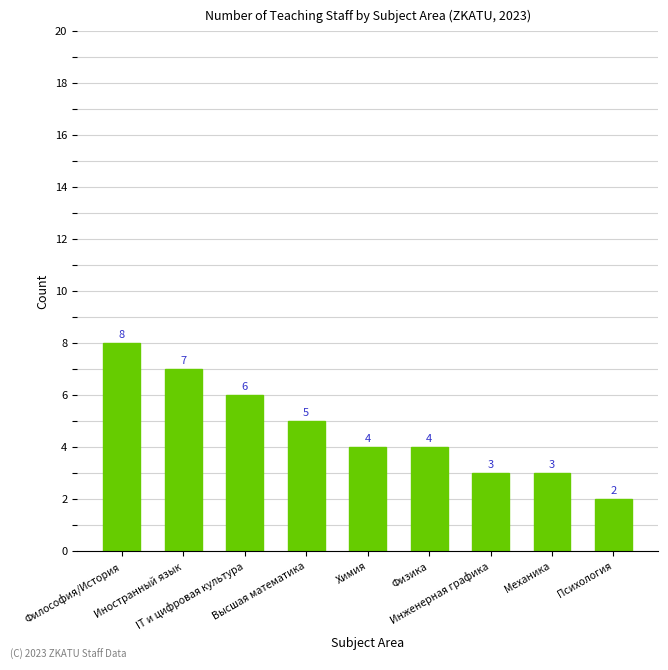

Where is the data nearest to the value 5?

Высшая математика